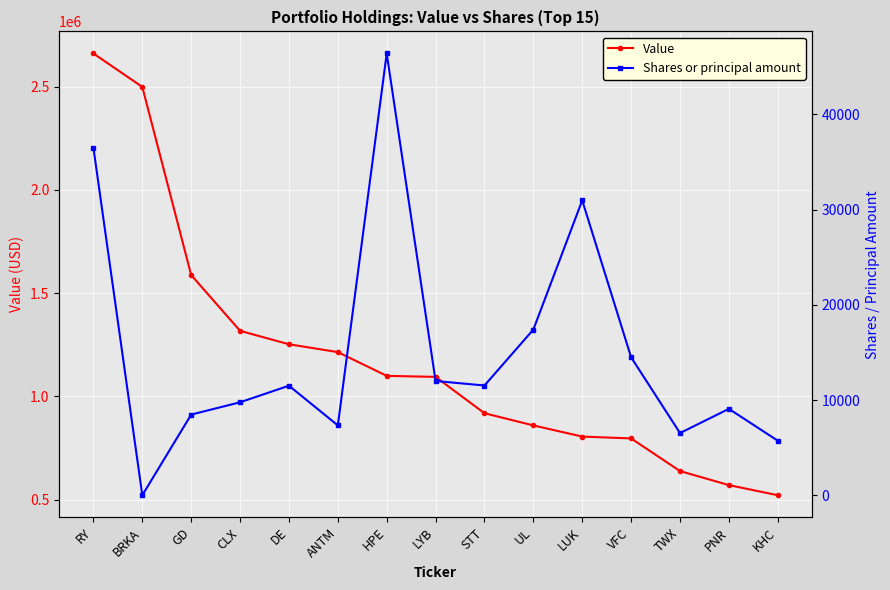

Which has a higher value, LUK or UL?

UL